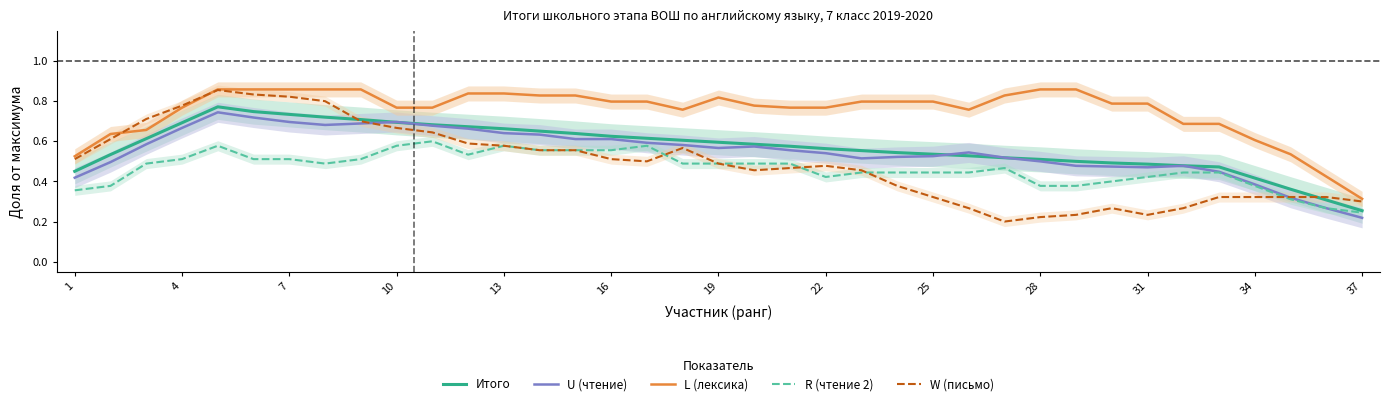

True or false: U (чтение) and L (лексика) intersect in this chart.

False